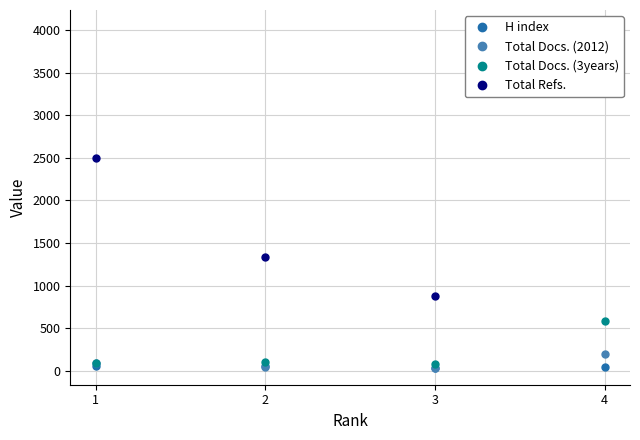

Reading right to left, extract all data points from this chart.

H index: 4=47	3=36	2=56	1=61
Total Docs. (2012): 4=195	3=38	2=45	1=87
Total Docs. (3years): 4=584	3=84	2=108	1=87
Total Refs.: 4=4036	3=881	2=1333	1=2503